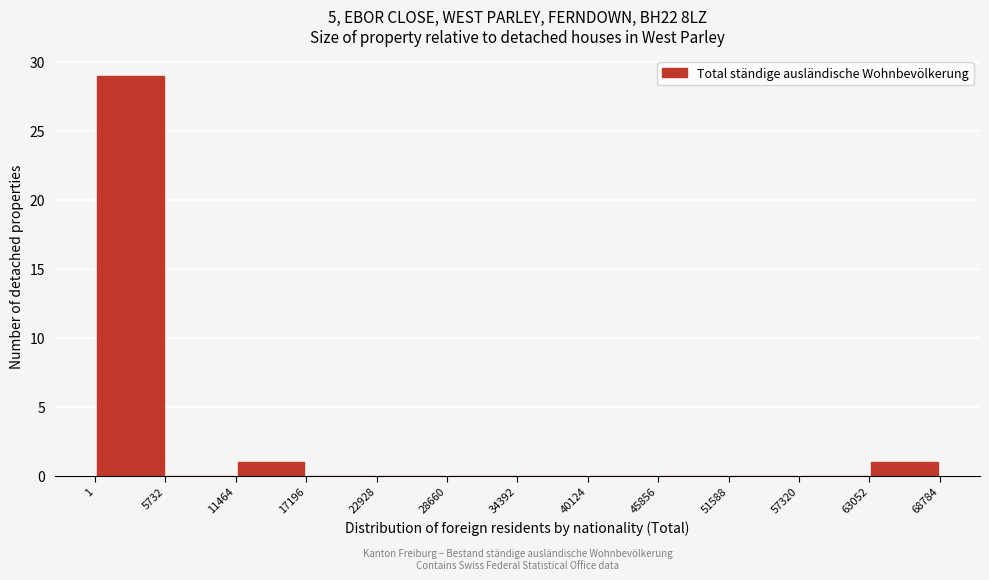

Reading left to right, list every bar in this chart as the range it spans on the x-axis followed by its height. The values are not printed on the chart, so give them approximately, as read against the axis.

1 to 5732: 29
5732 to 11464: 0
11464 to 17196: 1
17196 to 22928: 0
22928 to 28660: 0
28660 to 34392: 0
34392 to 40124: 0
40124 to 45856: 0
45856 to 51588: 0
51588 to 57320: 0
57320 to 63052: 0
63052 to 68784: 1